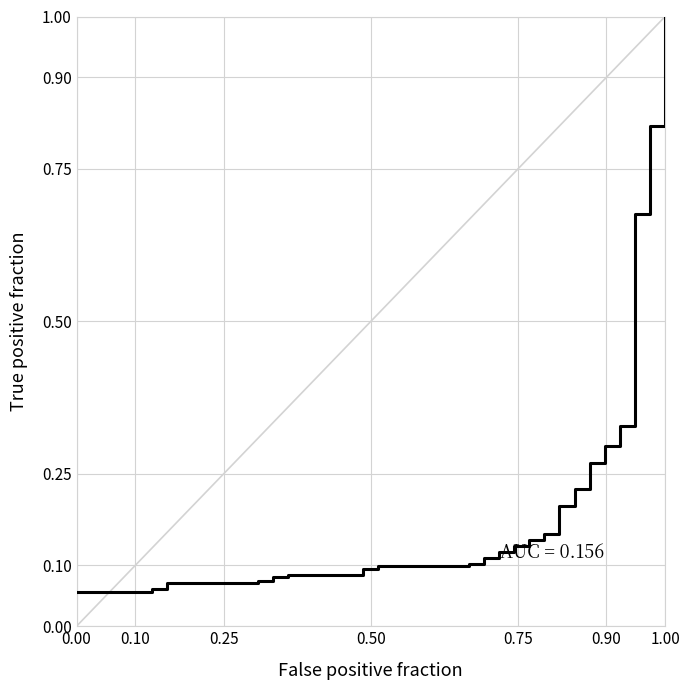

What is the difference between the maximum and minimum values?

0.9